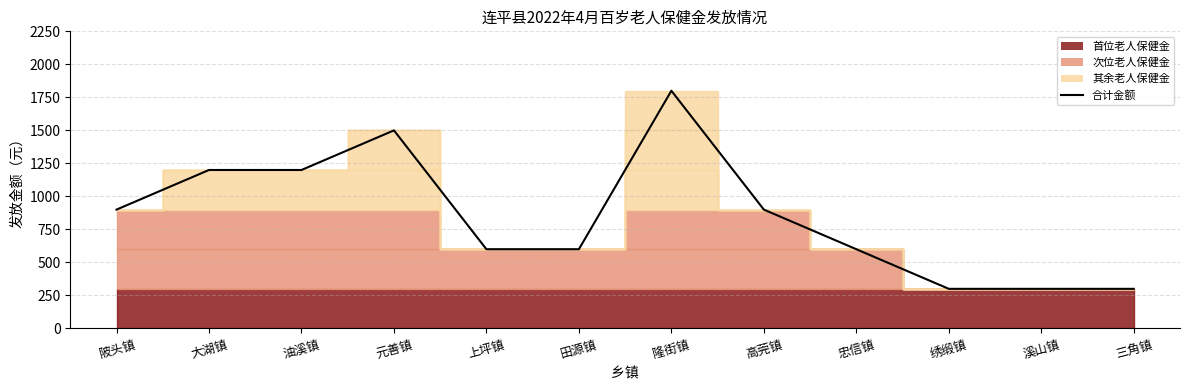

The value at 高莞镇 is 195. True or false?

False